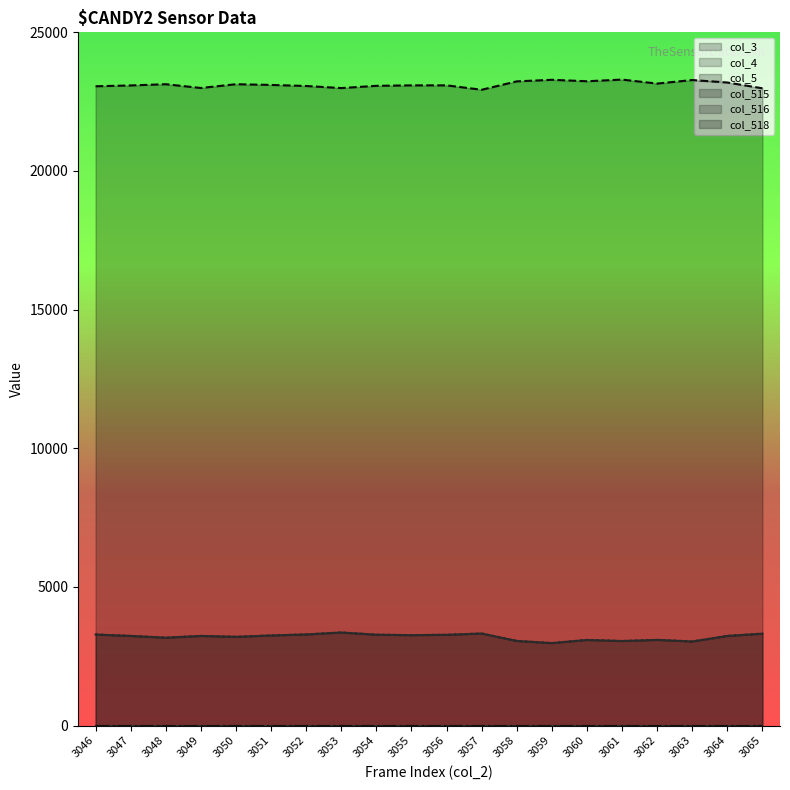

List the series in order of their peak value, lowest first.

col_515, col_516, col_518